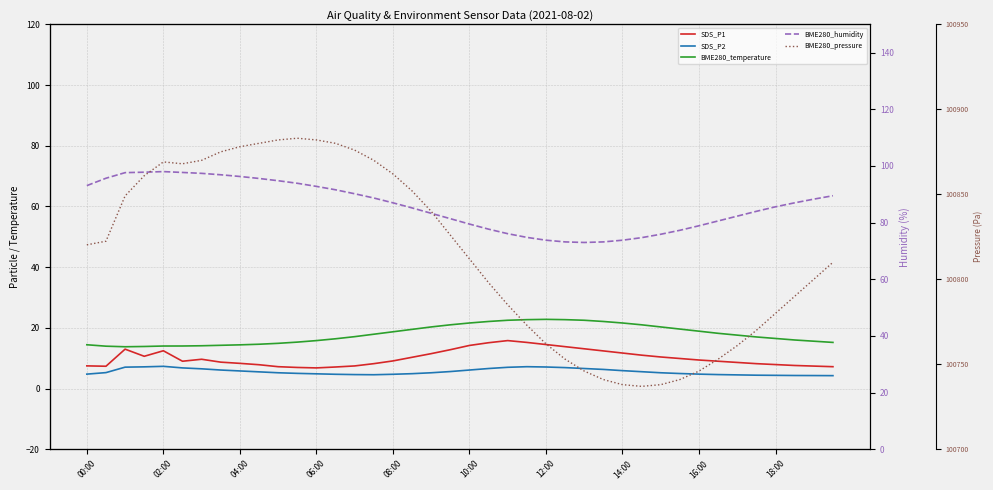

Does the chart display data point markers on the line(s)?

No